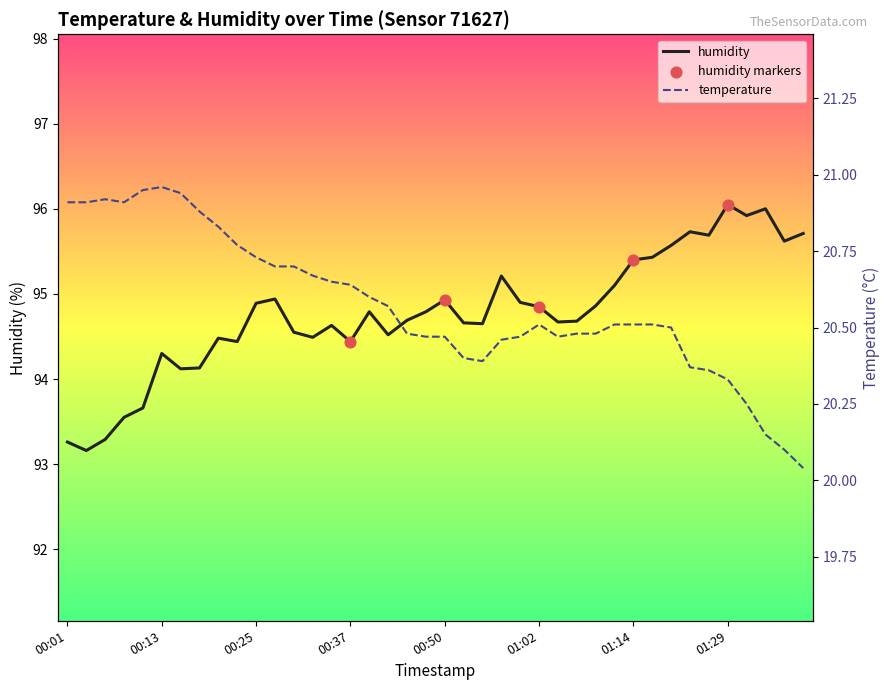

Which series has the widest spread of Y values?

humidity